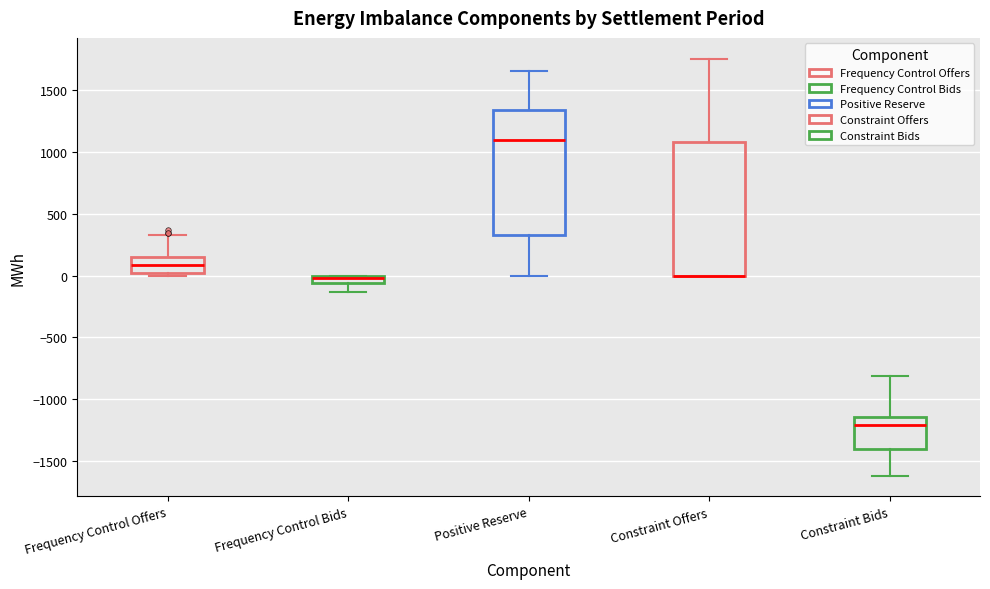

Comparing the boxes themselves (not the whiskers), which one is the tallest?

Constraint Offers